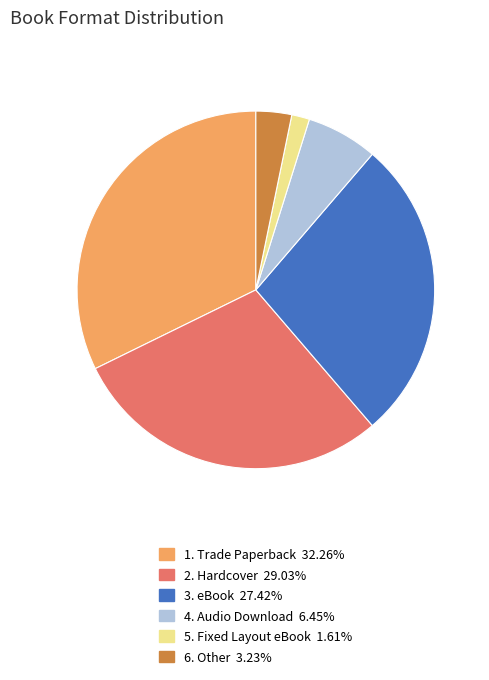

Is 4. Audio Download 6.45% the majority of the pie?

No